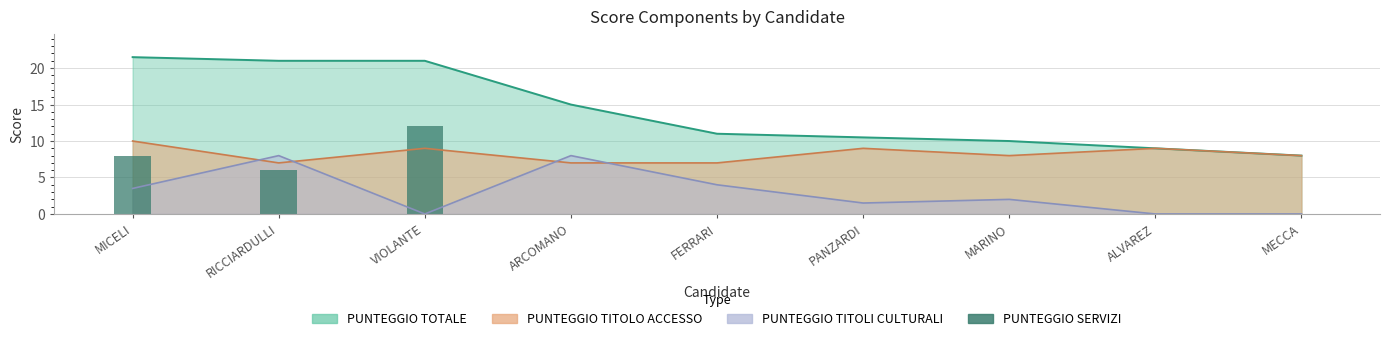

What is the label of the 9th bar from the left?

MECCA